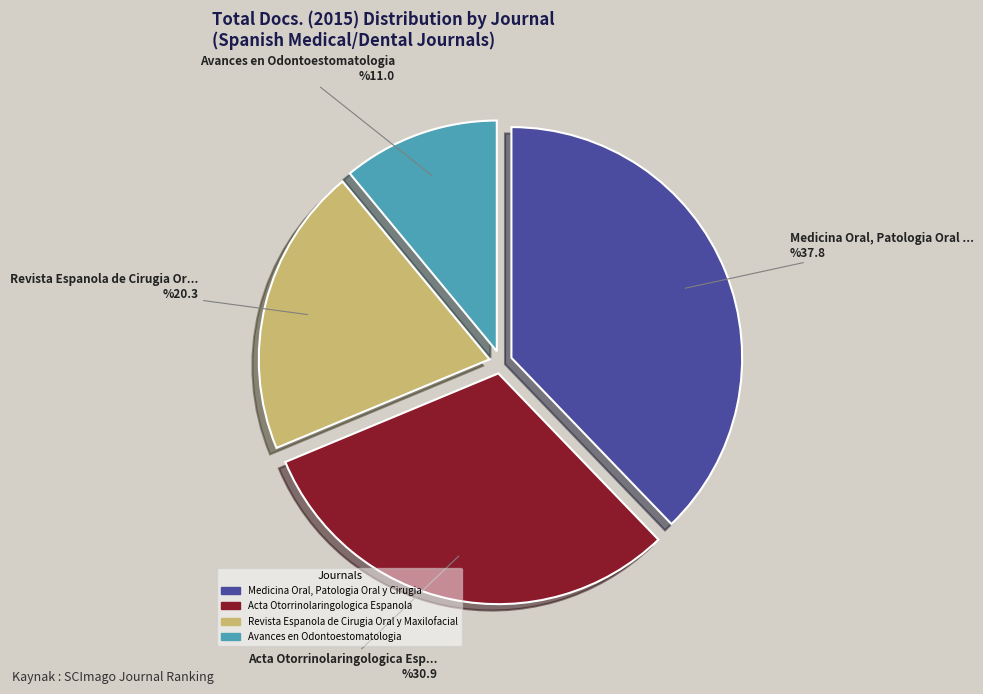

What is the smallest slice in the pie chart?

Avances en Odontoestomatologia